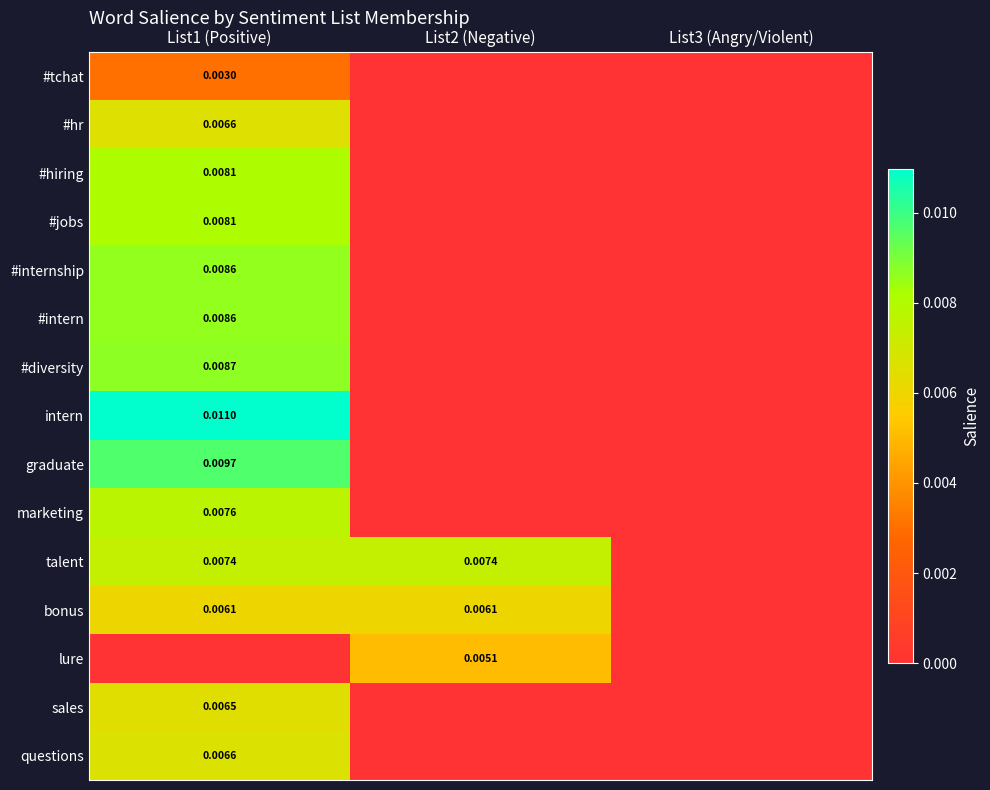

The value of lure at List1 (Positive) is 0.0. True or false?

True